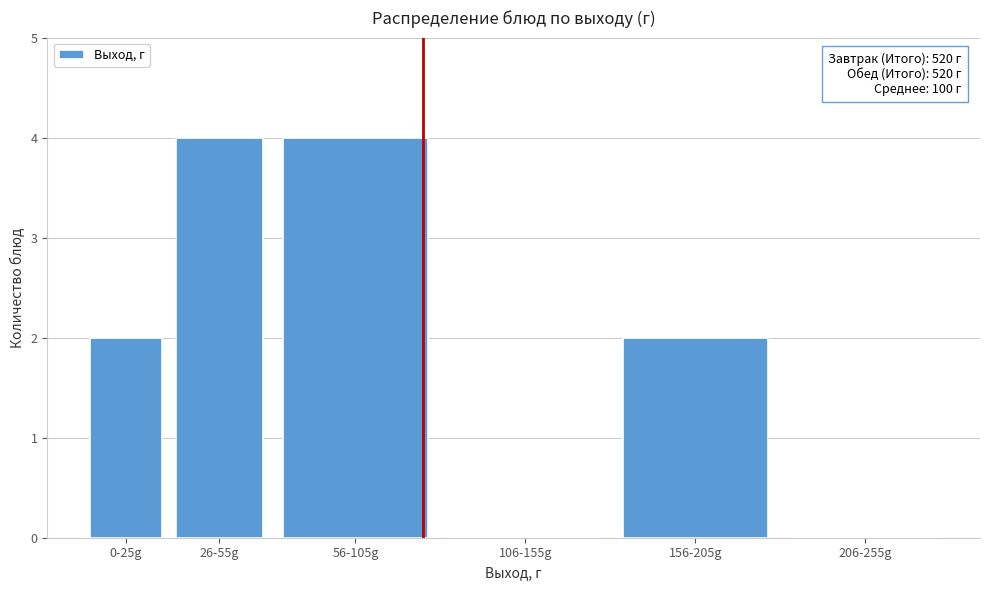

Reading left to right, what are all the values shown in this chart?

0-25g=2	26-55g=4	56-105g=4	106-155g=0	156-205g=2	206-255g=0